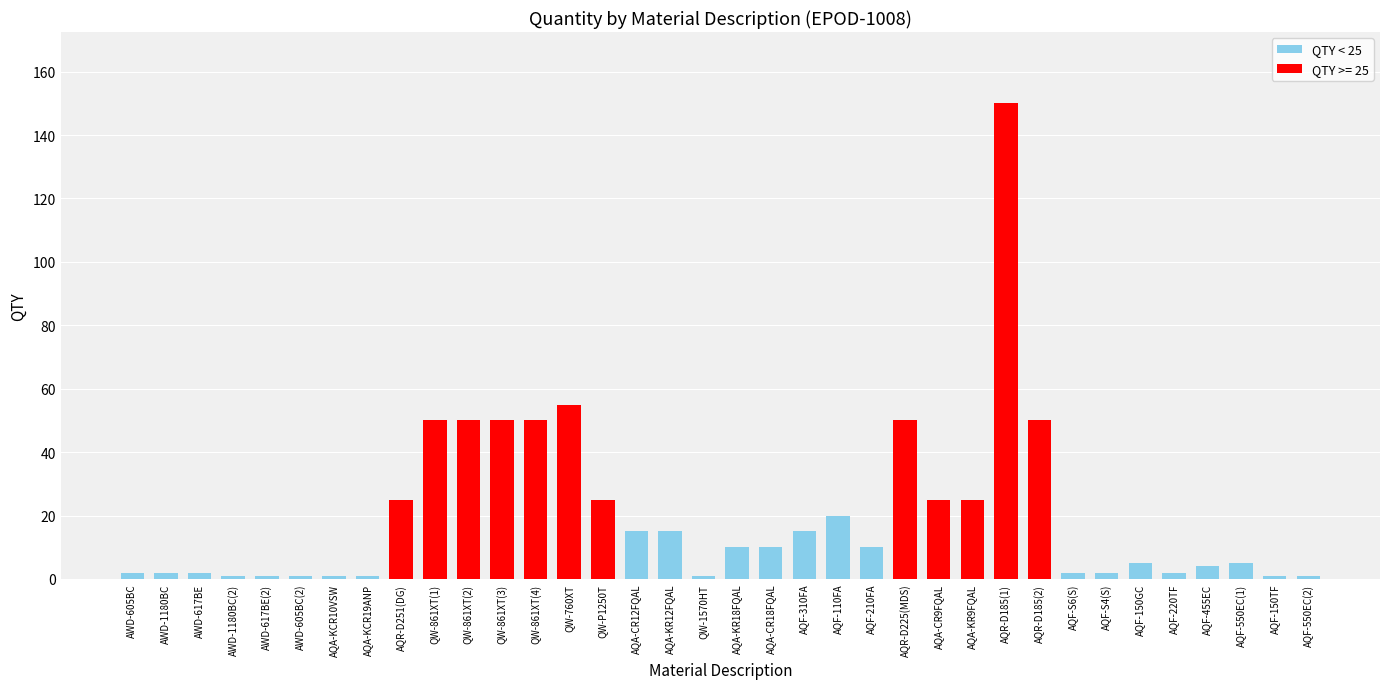

Reading left to right, transcribe all the data shown in this chart.

AWD-605BC=2	AWD-1180BC=2	AWD-617BE=2	AWD-1180BC(2)=1	AWD-617BE(2)=1	AWD-605BC(2)=1	AQA-KCR10VSW=1	AQA-KCR19ANP=1	AQR-D251(DG)=25	QW-861XT(1)=50	QW-861XT(2)=50	QW-861XT(3)=50	QW-861XT(4)=50	QW-760XT=55	QW-P1250T=25	AQA-CR12FQAL=15	AQA-KR12FQAL=15	QW-1570HT=1	AQA-KR18FQAL=10	AQA-CR18FQAL=10	AQF-310FA=15	AQF-110FA=20	AQF-210FA=10	AQR-D225(MDS)=50	AQA-CR9FQAL=25	AQA-KR9FQAL=25	AQR-D185(1)=150	AQR-D185(2)=50	AQF-S6(S)=2	AQF-S4(S)=2	AQF-150GC=5	AQF-220TF=2	AQF-455EC=4	AQF-550EC(1)=5	AQF-150TF=1	AQF-550EC(2)=1